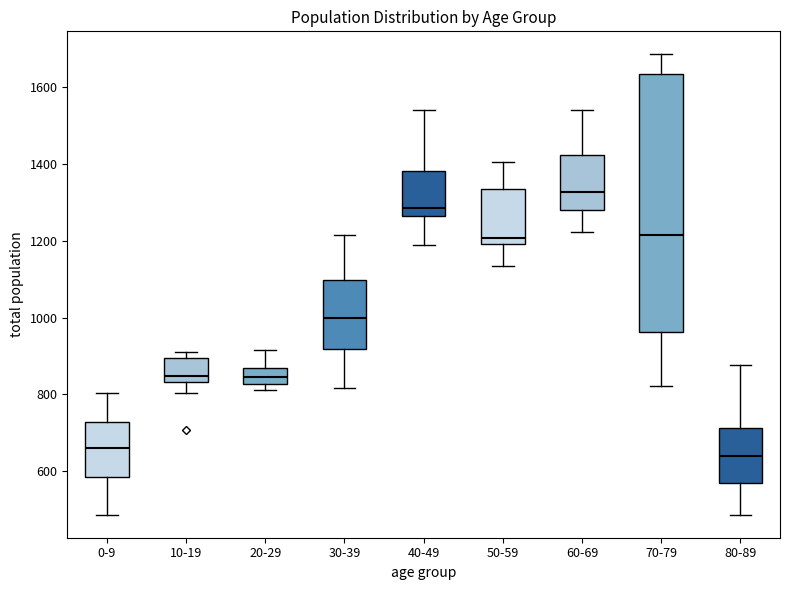

Which box's median line is the lowest?

80-89